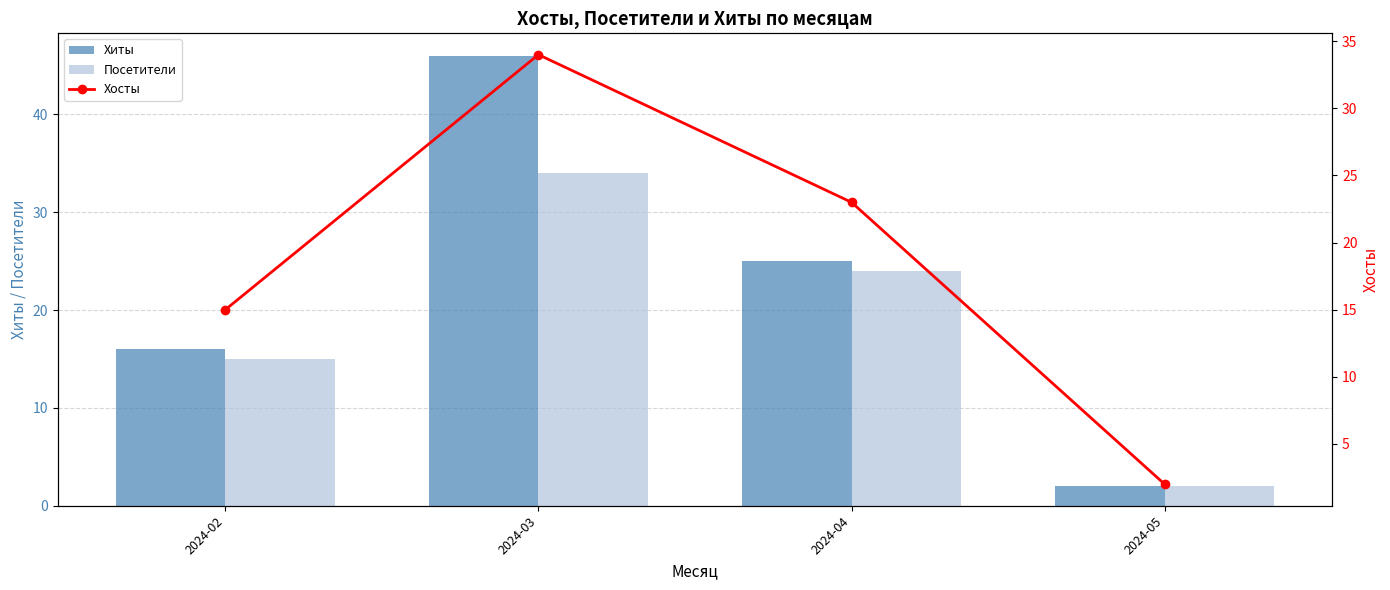

List the series in order of their peak value, highest first.

Хиты, Посетители, Хосты